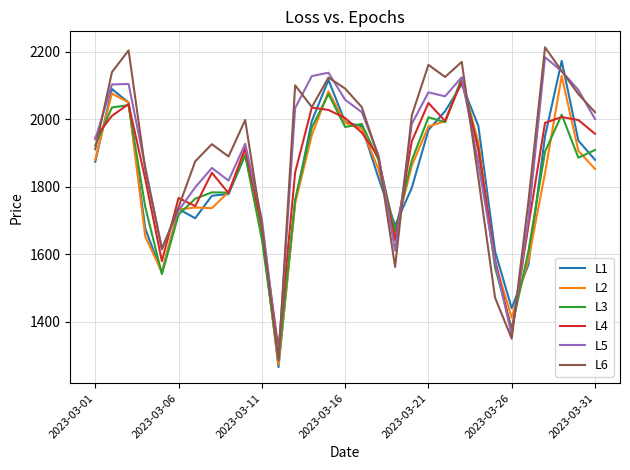

What is the maximum value shown in the chart?

2213.3